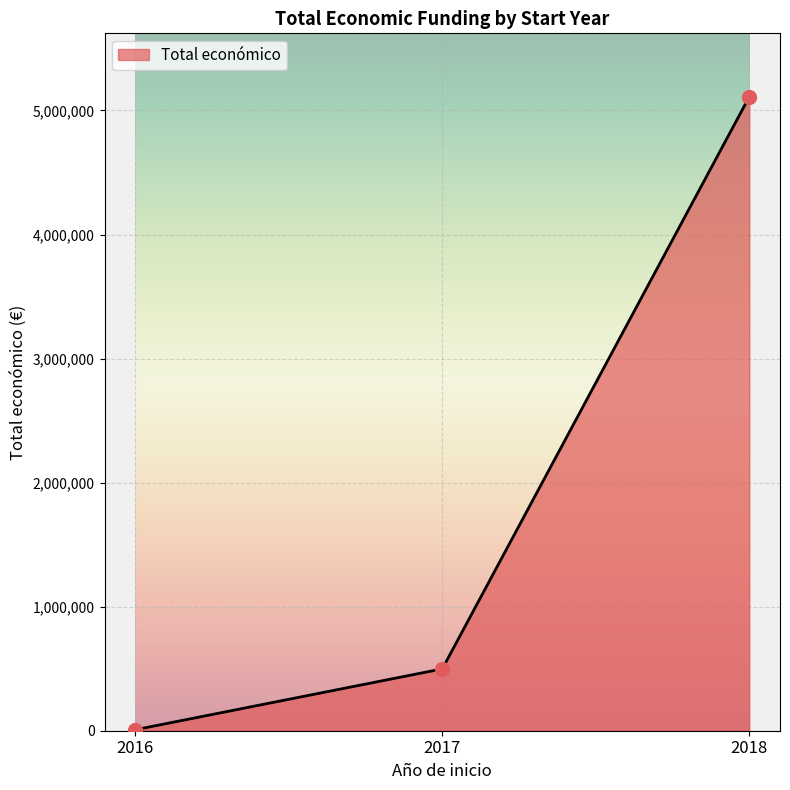

What is the change in value from 2017 to 2018?

+4612229